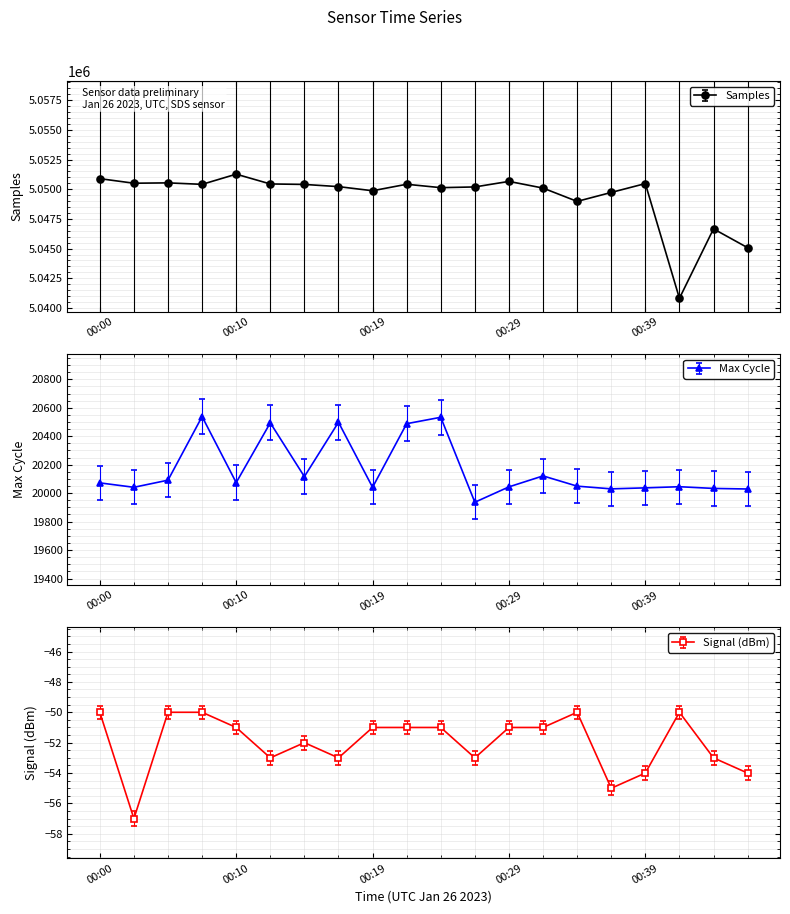

How many interior local peaks does the Max_cycle series have?

6